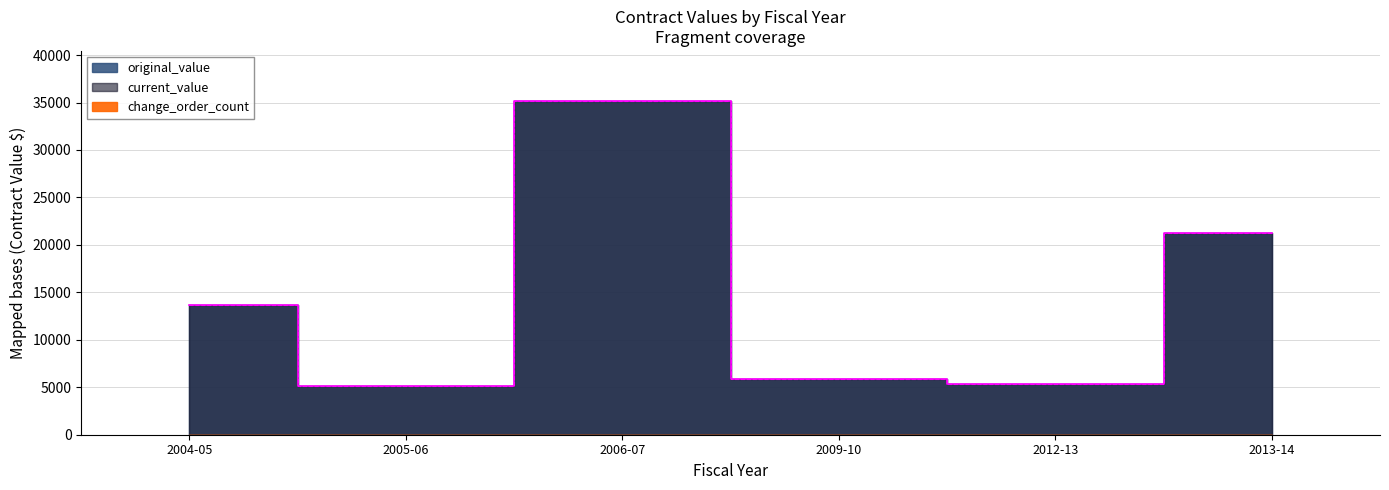

How many series are shown in this chart?

3